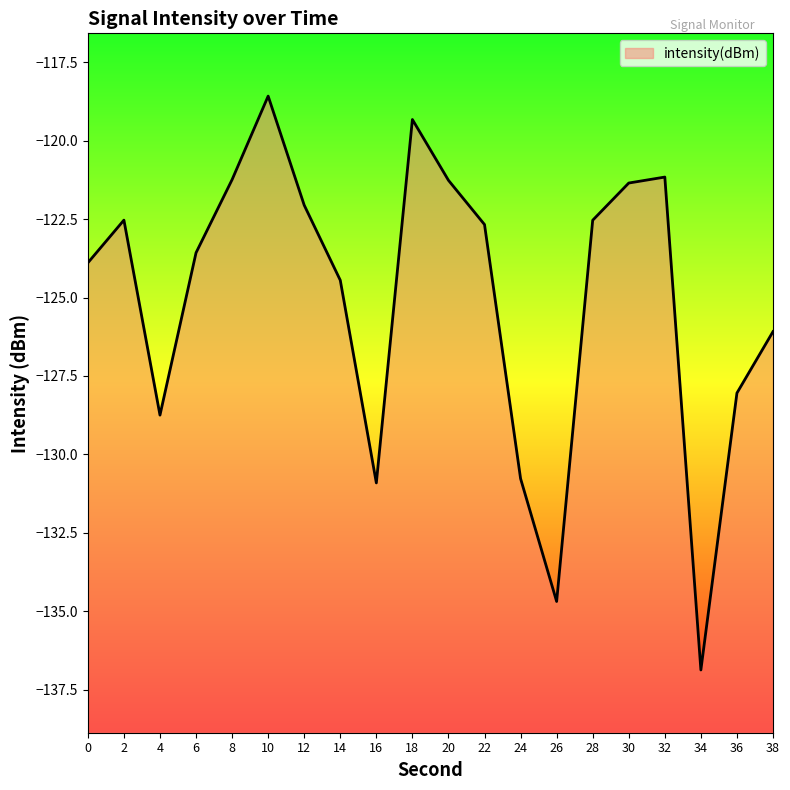

How many interior local valleys (lower than both neighbors) does the data have?

4